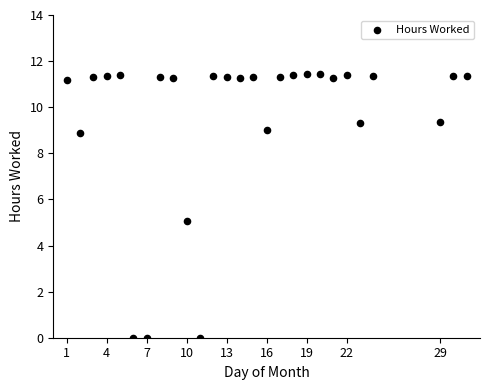

What is the range of X values (max minus min)?

30.0